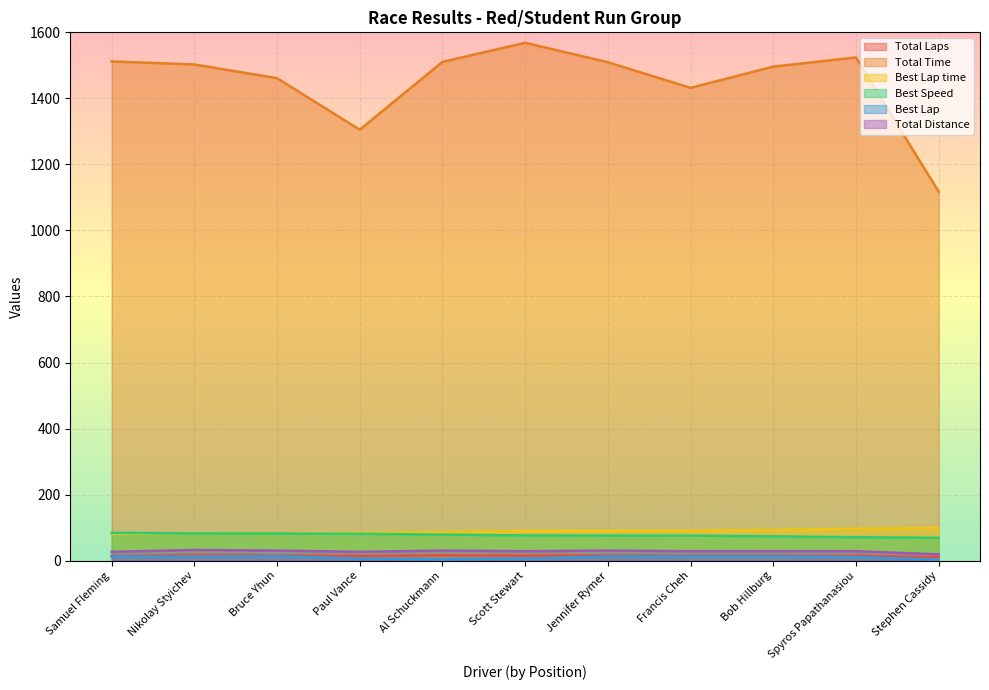

The value of Total Distance at Francis Cheh is 28.5. True or false?

True